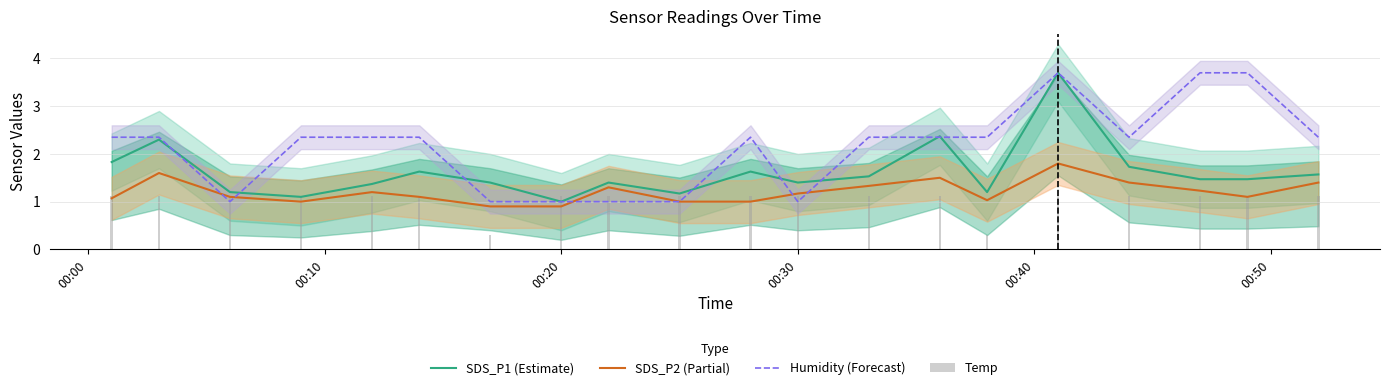

Is it true that SDS_P1 (Estimate) equals 0.7 at 00:30?

False